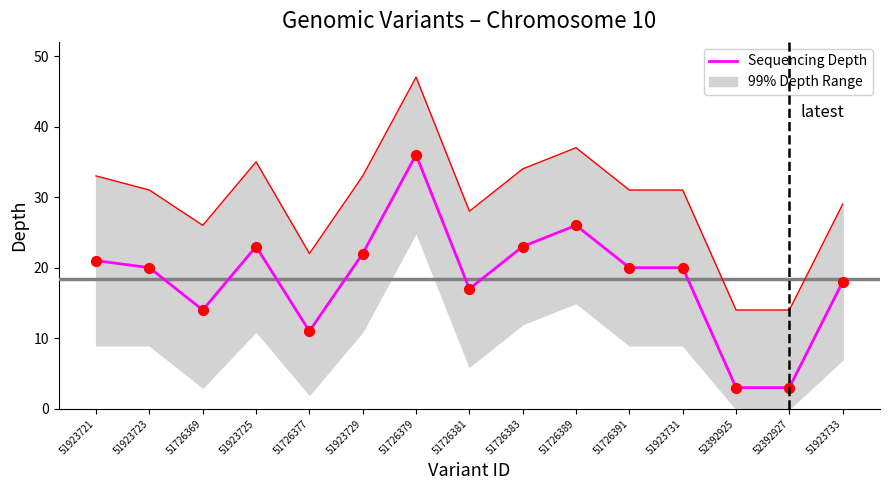

What is the change in value from 51726381 to 51923733?

+1